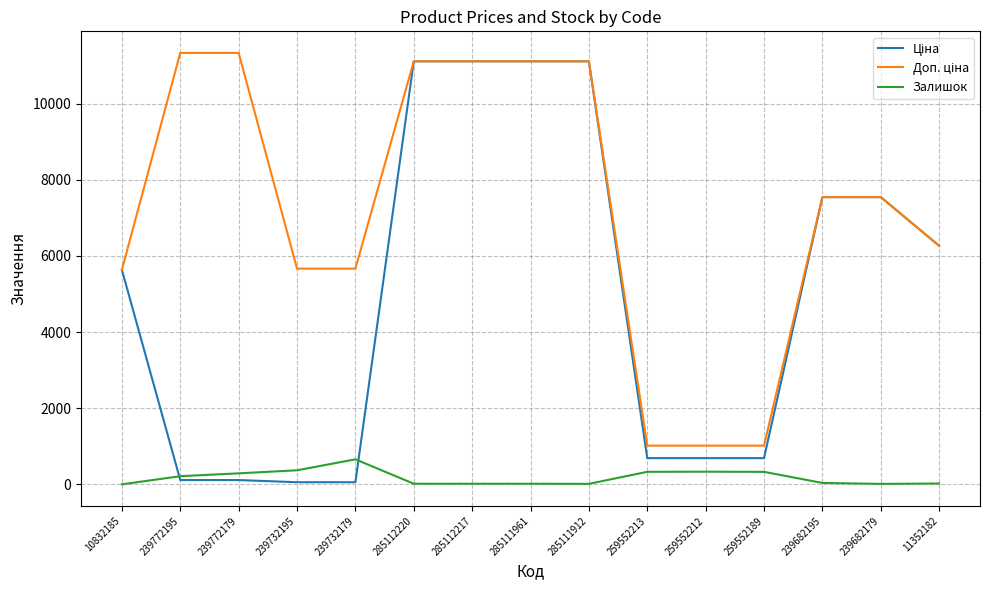

What is the spread (max minus min) of values at 285112220?

11096.6